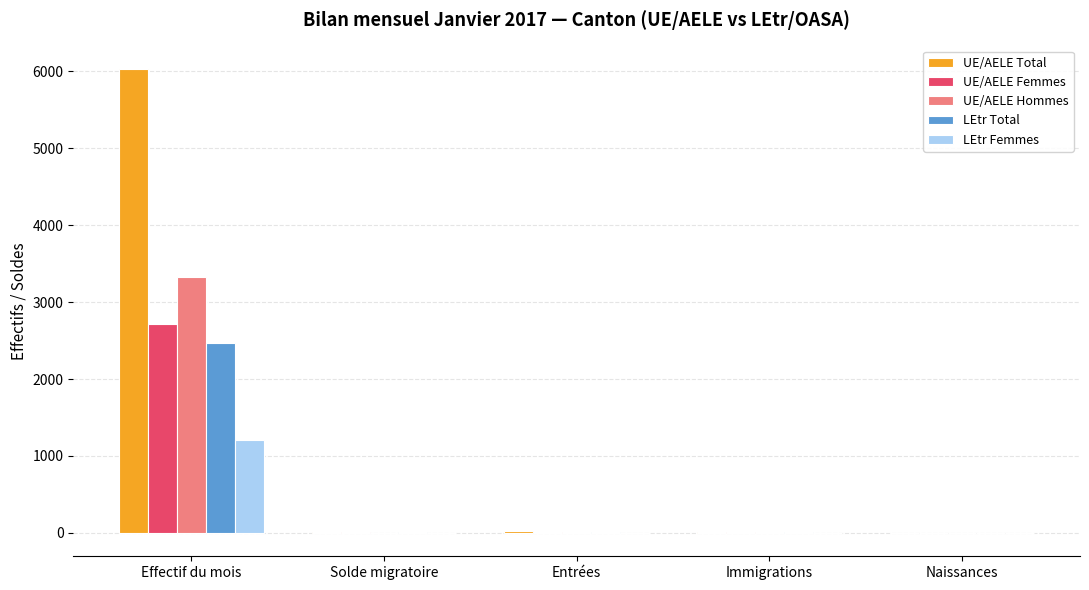

Count the number of categories in the chart.

5